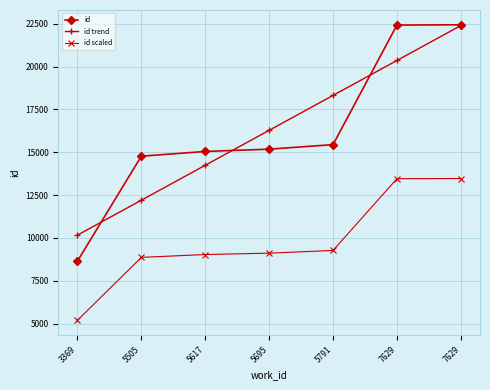

At 5695, list the series in order from largest to smallest.

id trend, id, id scaled